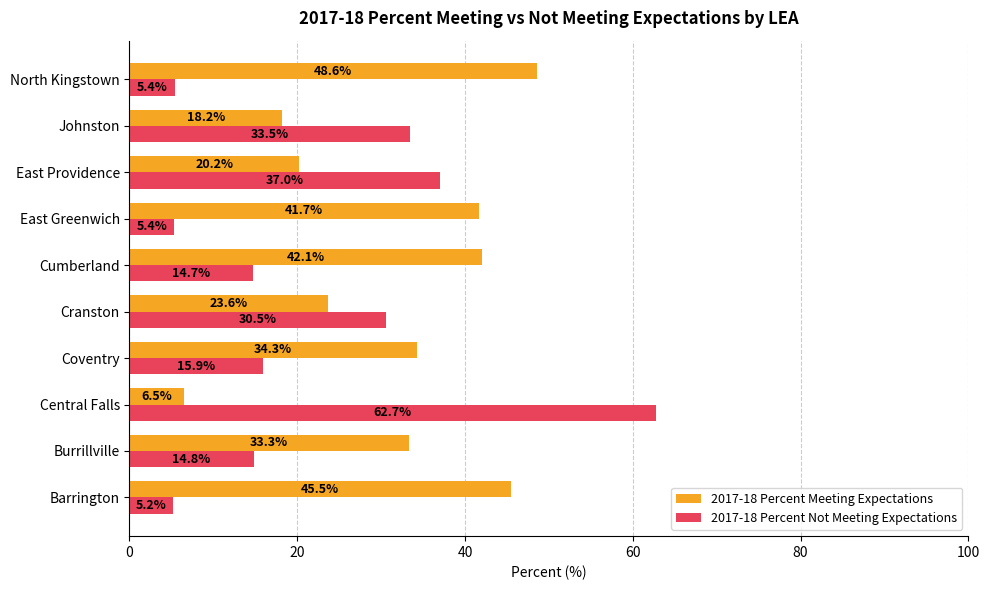

Which series has the largest range (max minus min)?

2017-18 Percent Not Meeting Expectations